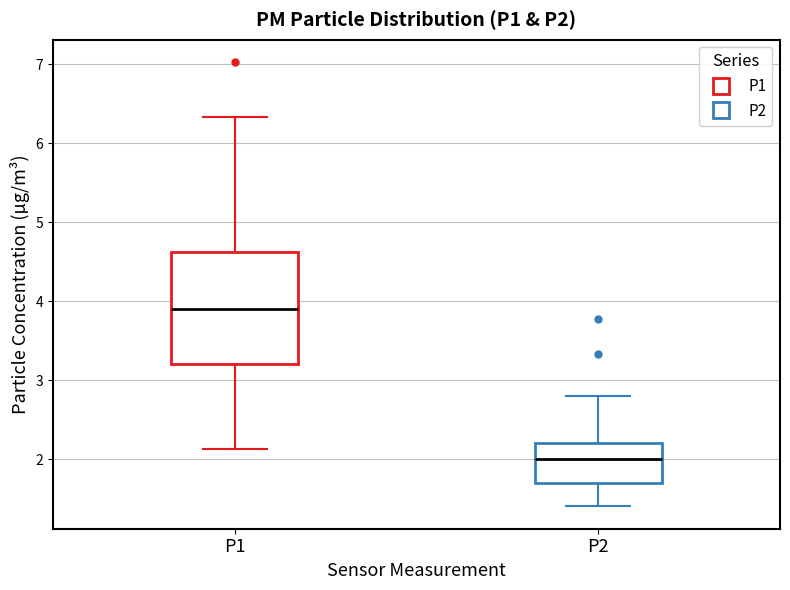

Reading left to right, transcribe this box plot: for each box, give where its median line is, the range the box spans, and where its two whiskers end, as read against the y-axis. The values are not printed on the chart, so give them approximately, as read against the axis.

P1: median 3.9, box 3.2 to 4.6, whiskers 2.1 to 6.3
P2: median 2.0, box 1.7 to 2.2, whiskers 1.4 to 2.8